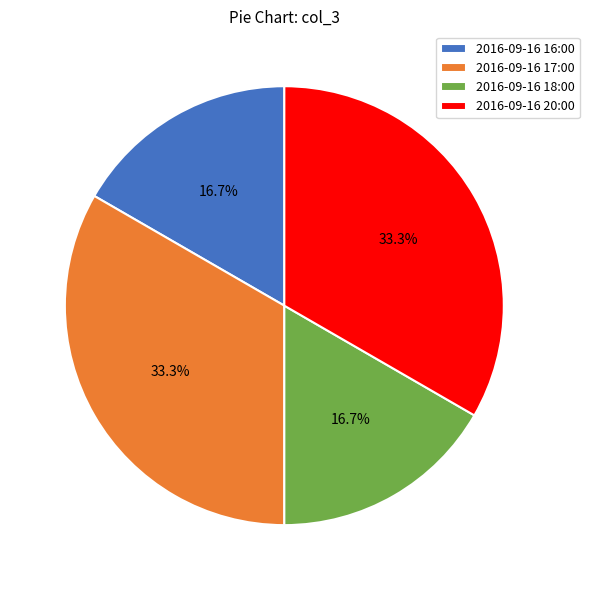

What percentage is NOT represented by 2016-09-16 18:00?

83.3%